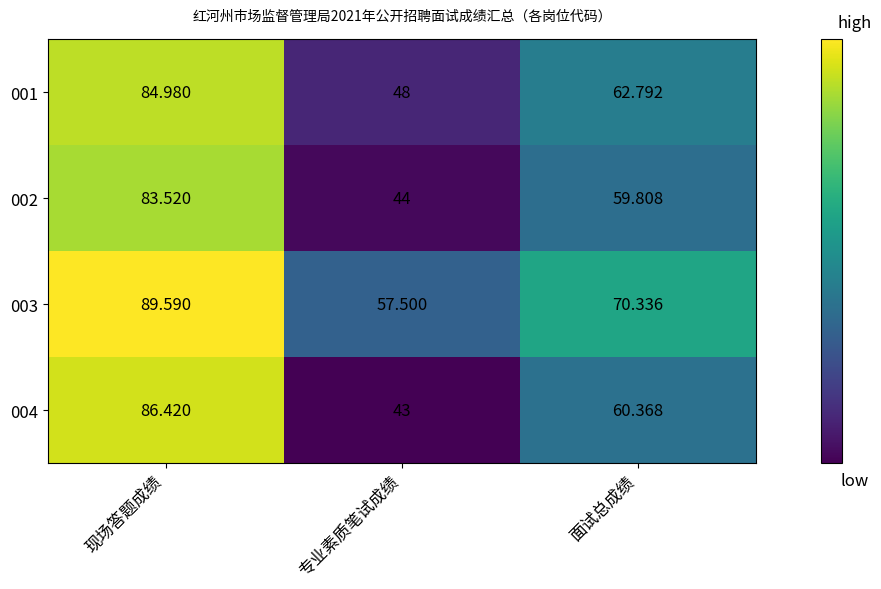

What is the total value across all series at 专业素质笔试成绩?

192.5